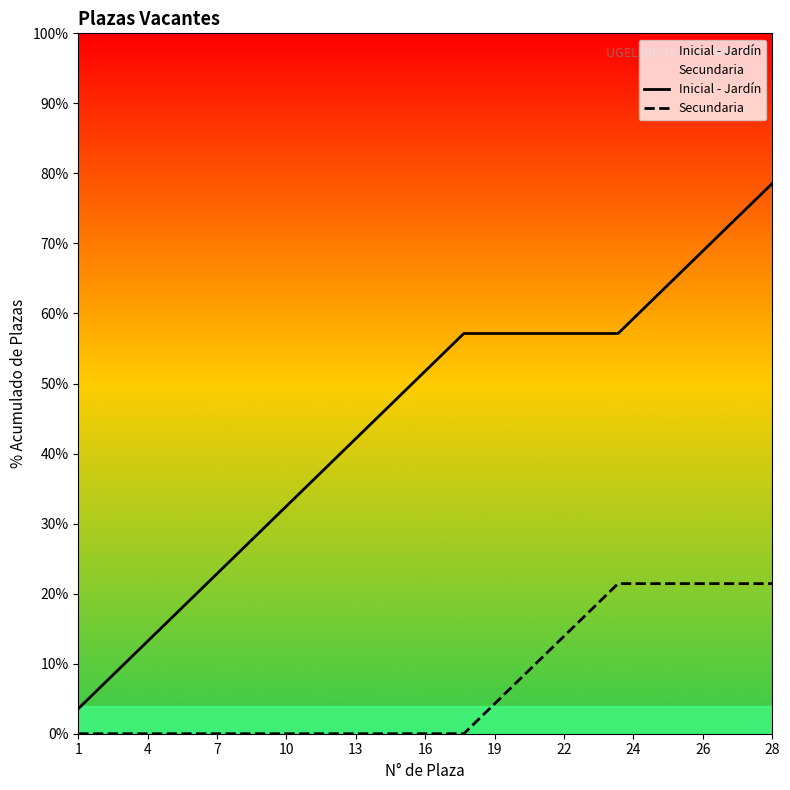

What is the label of the 14th point from the left?

13